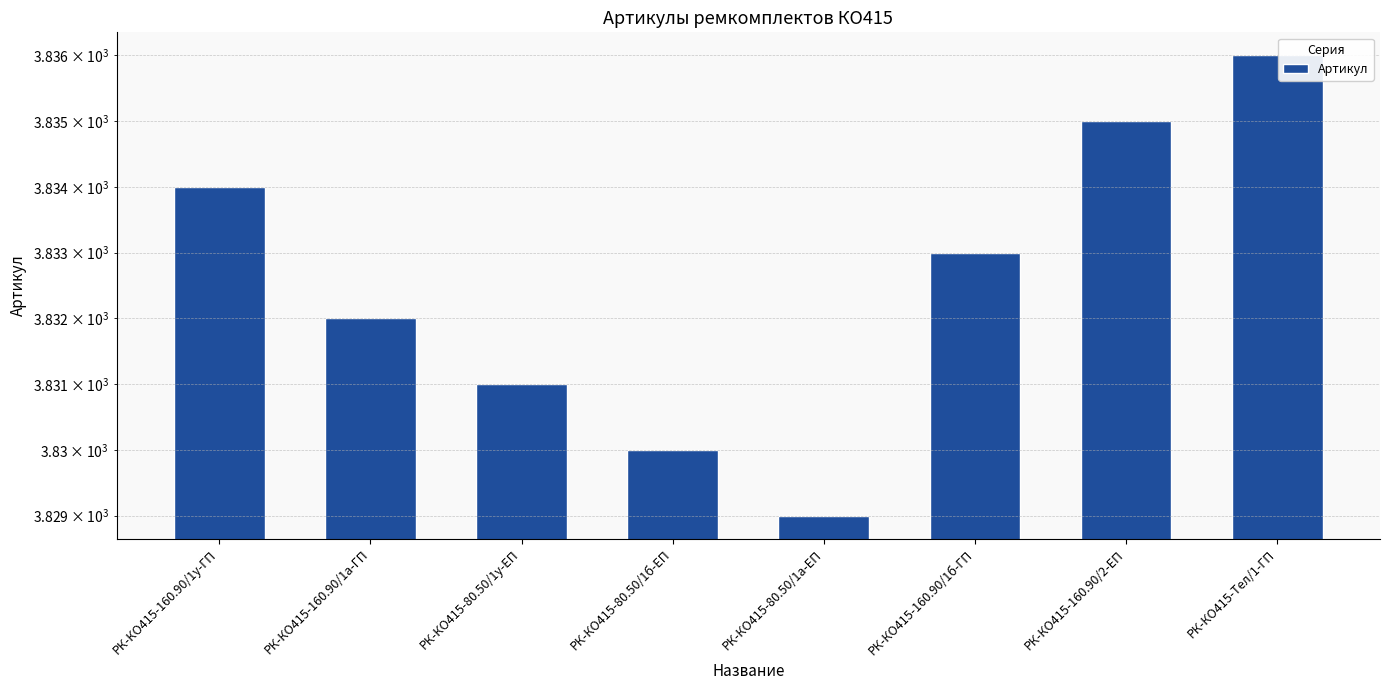

How many series are shown in this chart?

1